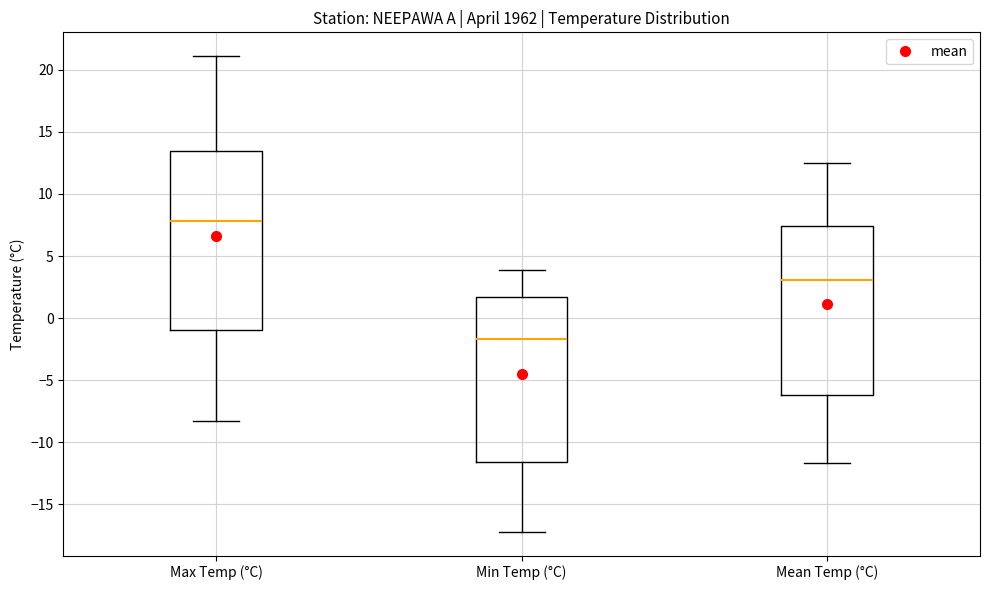

Which box is the tallest, from its lower edge to its upper edge?

Max Temp (°C)